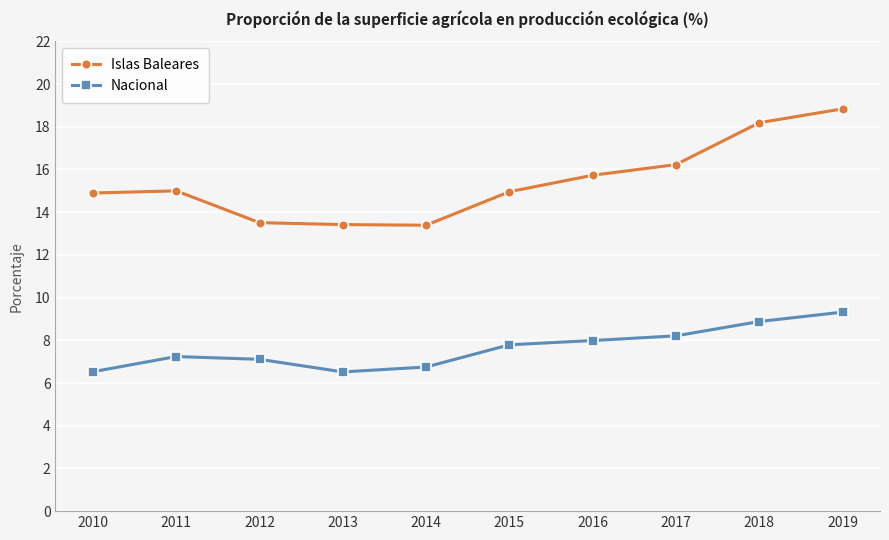

How many data points does each series have?

10